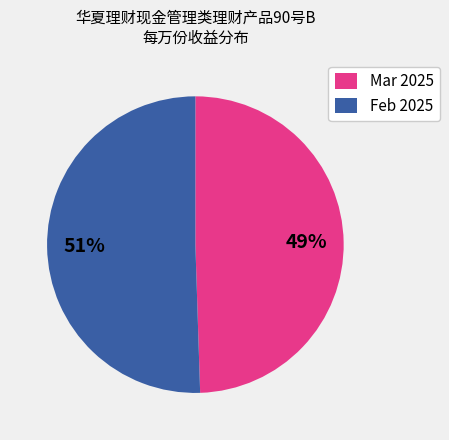

Which slice is the largest?

Feb 2025